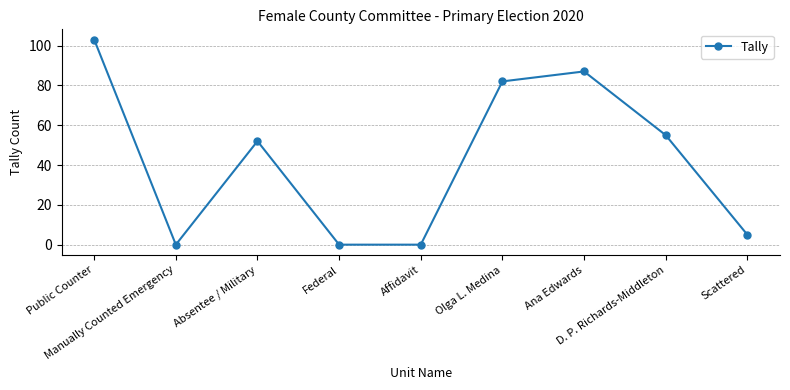

How many data points are less than 52?

4